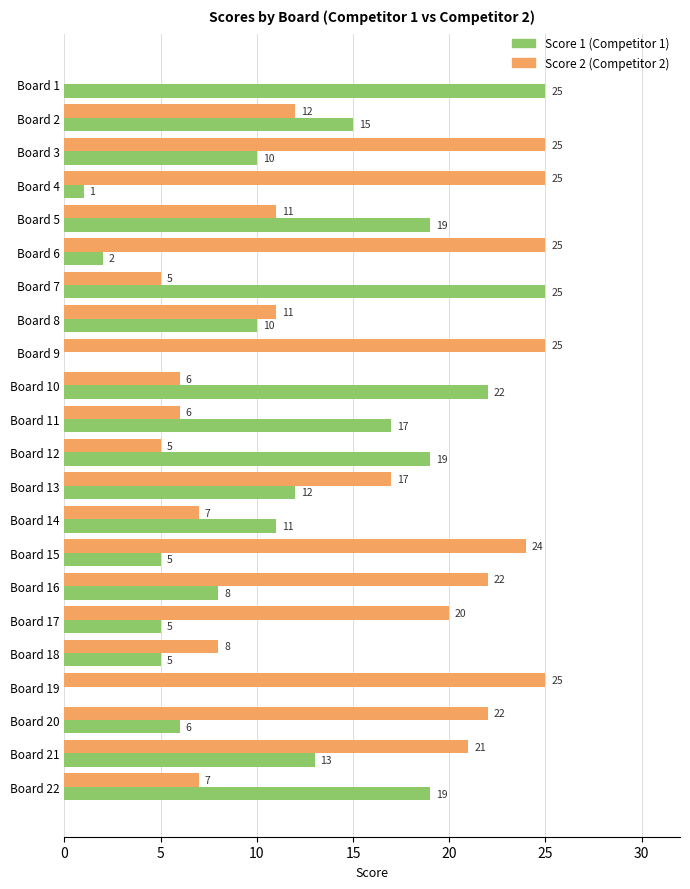

How many data points does each series have?

22